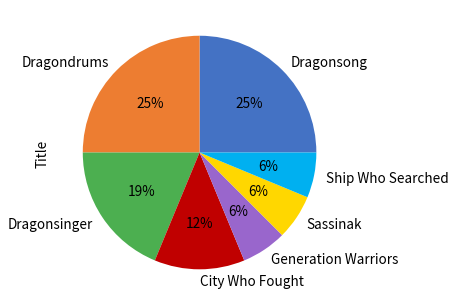

To the nearest percent, what percentage of the pie is Dragonsinger?

19%